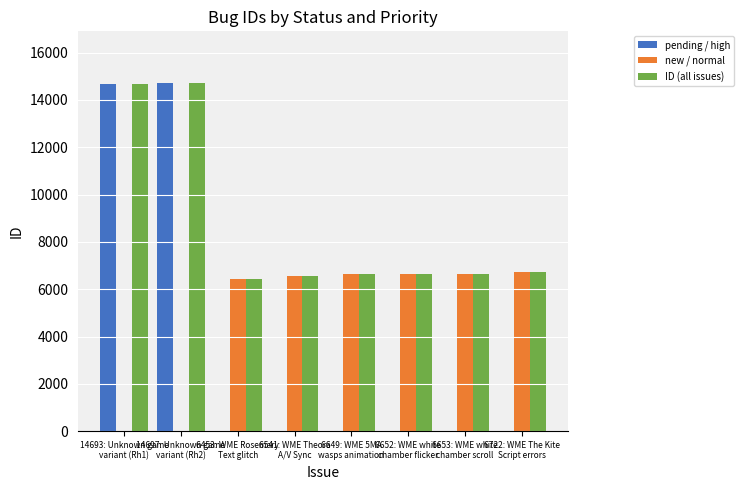

How many data points in pending / high are above 0?

2